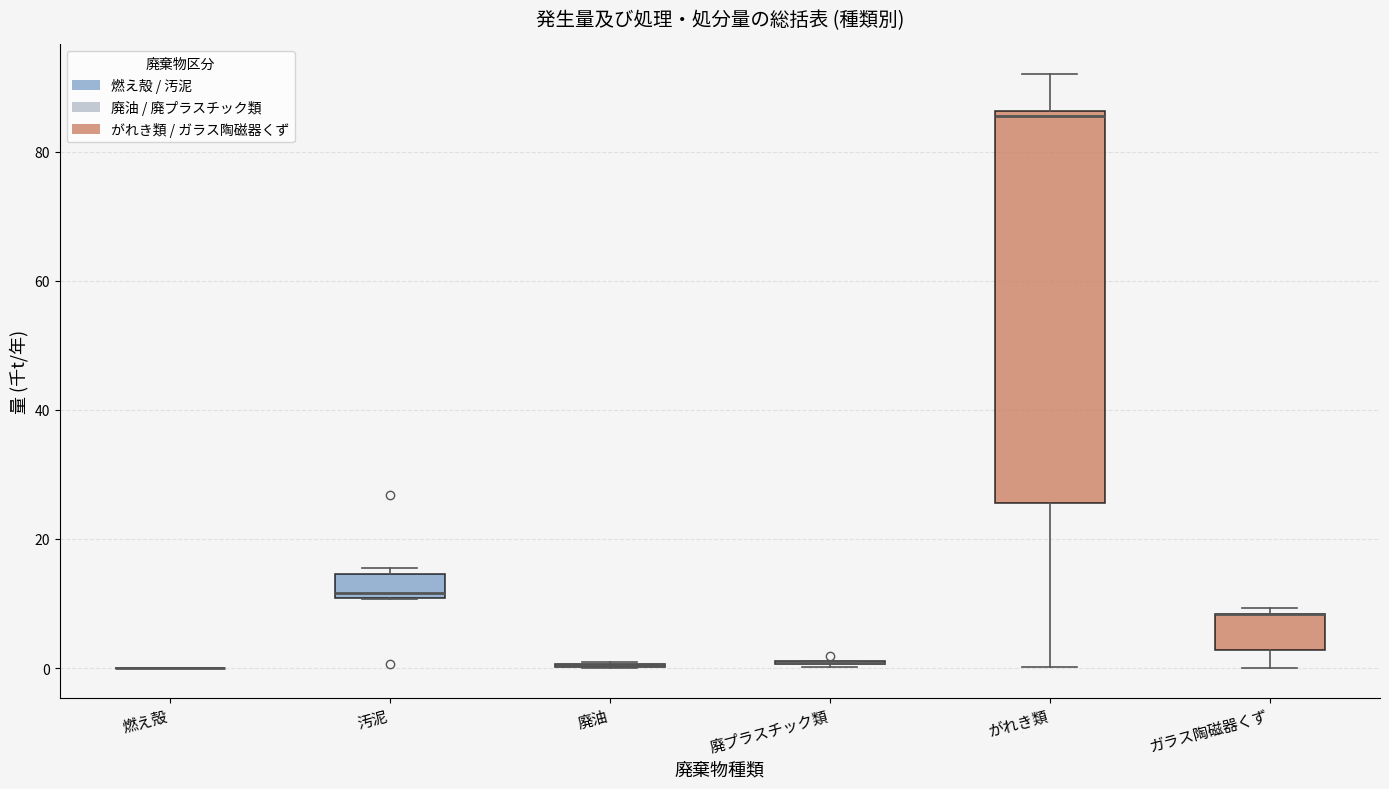

Which box is the tallest, from its lower edge to its upper edge?

がれき類